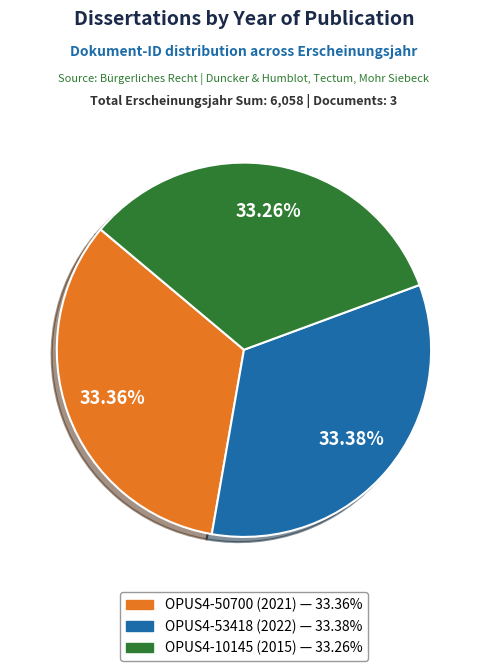

Is OPUS4-50700 the majority of the pie?

No